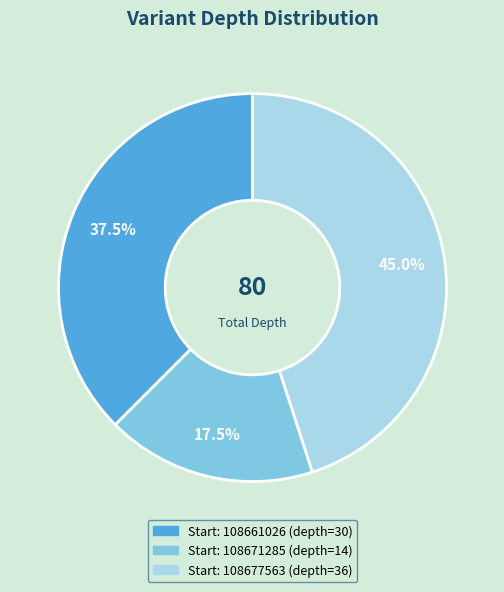

Is there a majority slice in this chart?

No